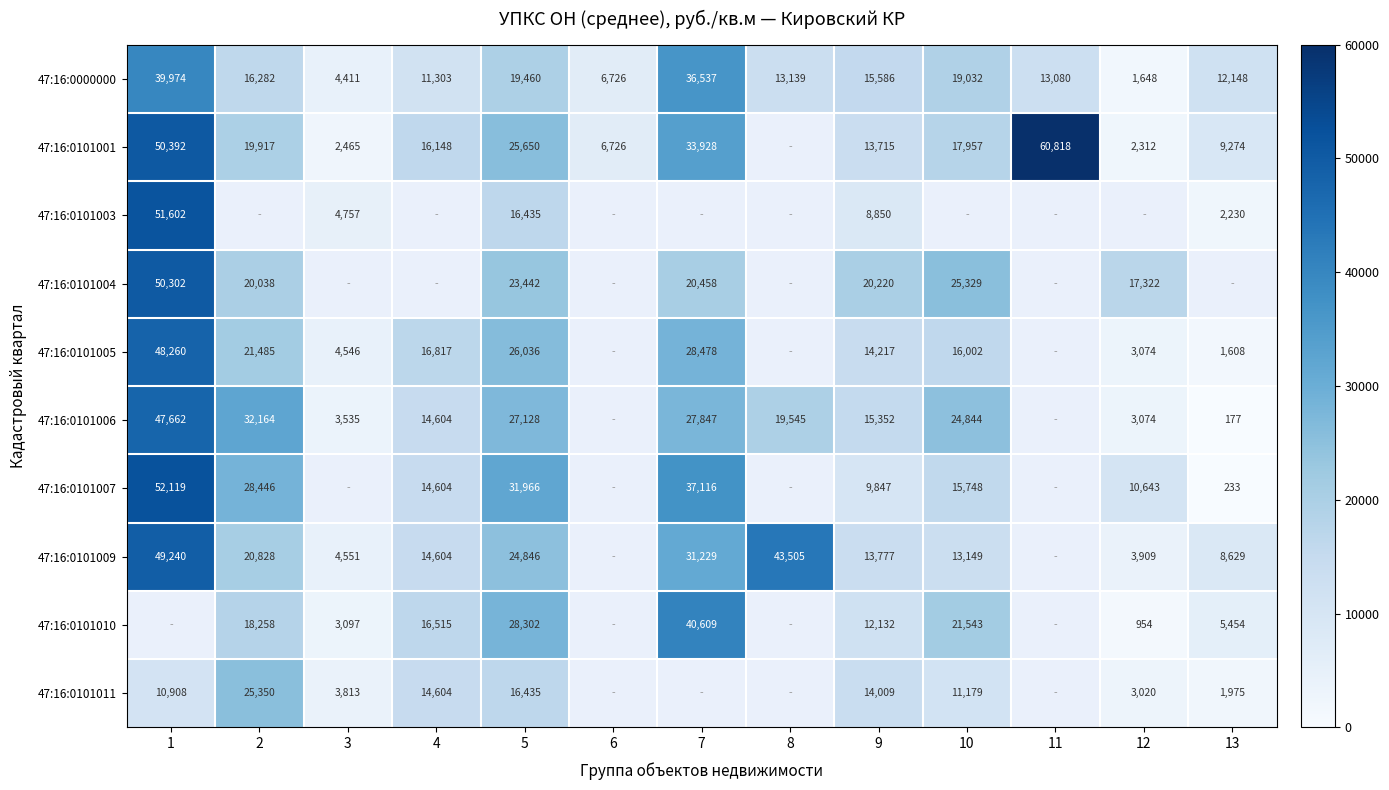

What is the minimum value shown in the chart?

177.3